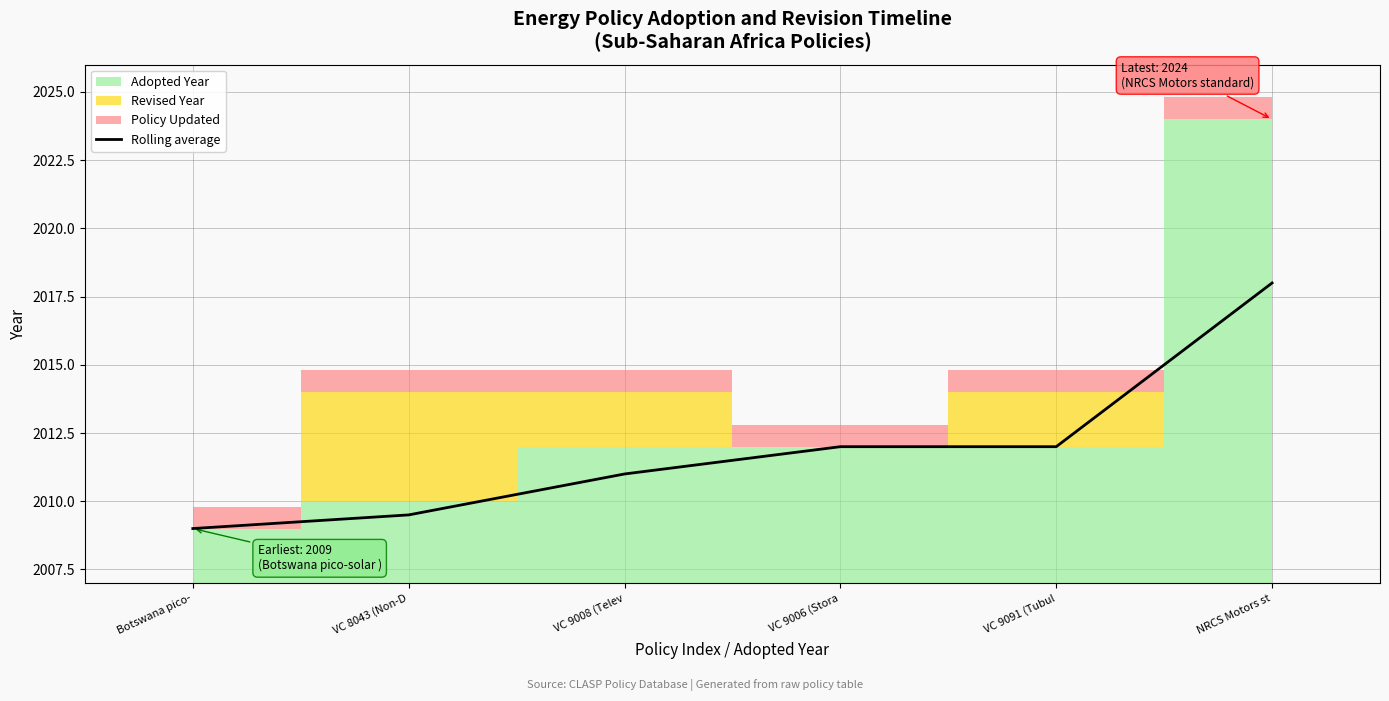

List the labels in order of value, smallest first.

Botswana pico-, VC 8043 (Non-D, VC 9008 (Telev, VC 9006 (Stora, VC 9091 (Tubul, NRCS Motors st